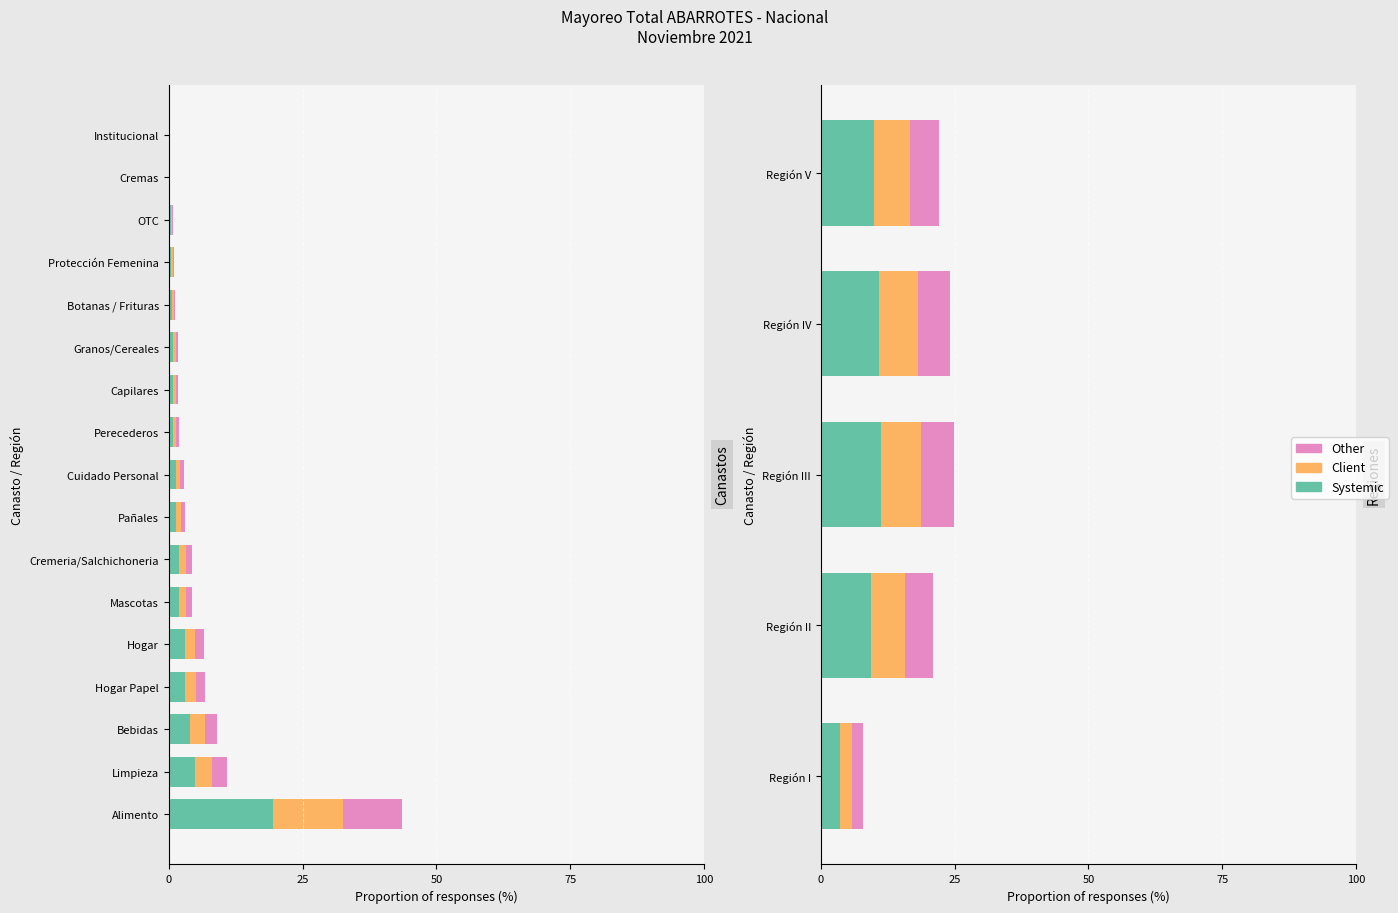

At Región IV, list the series in order from largest to smallest.

Systemic, Client, Other